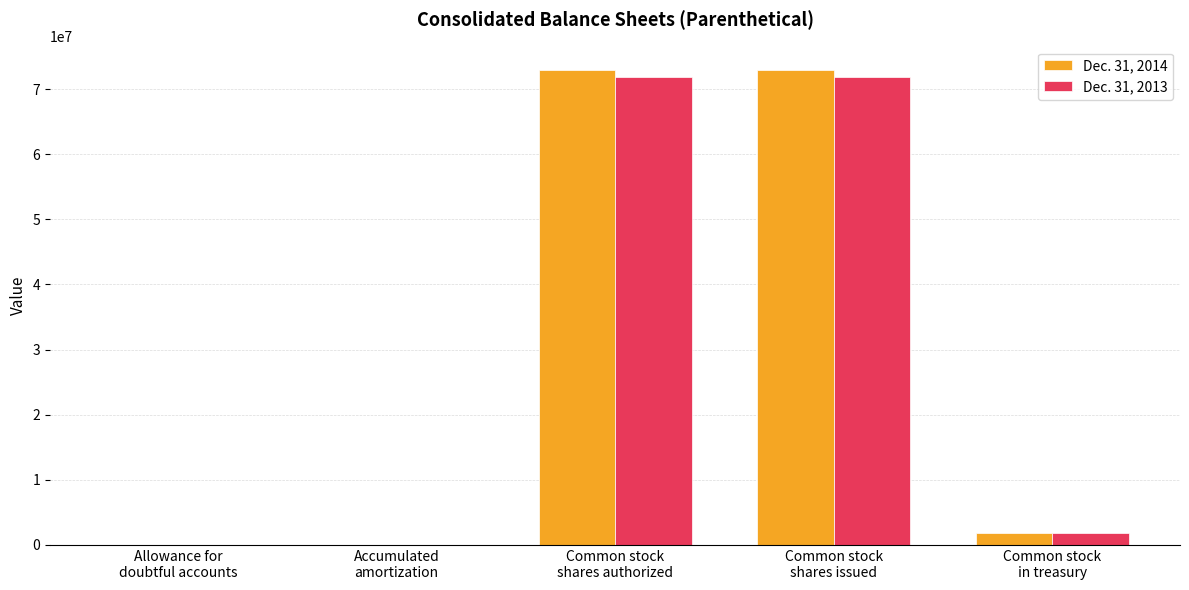

What is the maximum value shown in the chart?

72878000